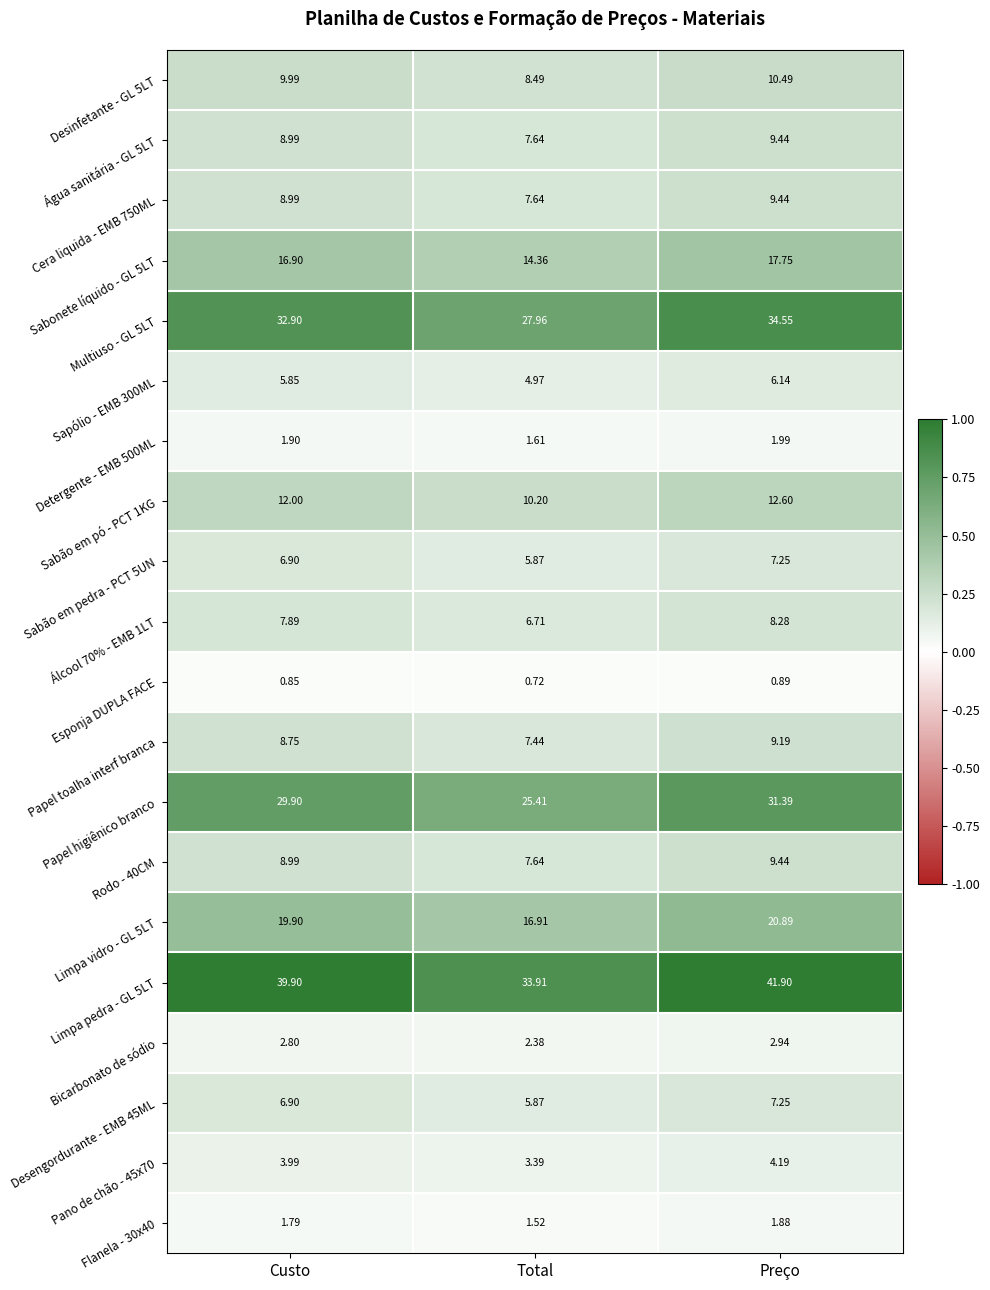

Rank the categories by Bicarbonato de sódio value from lowest to highest.

Total, Custo, Preço